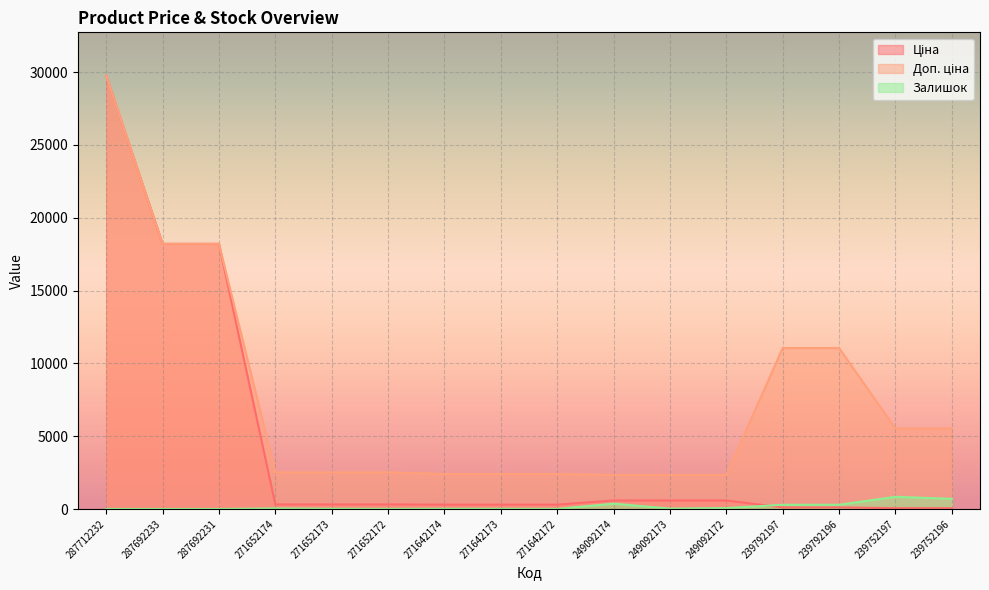

What are all the series names shown in the legend?

Ціна, Доп. ціна, Залишок